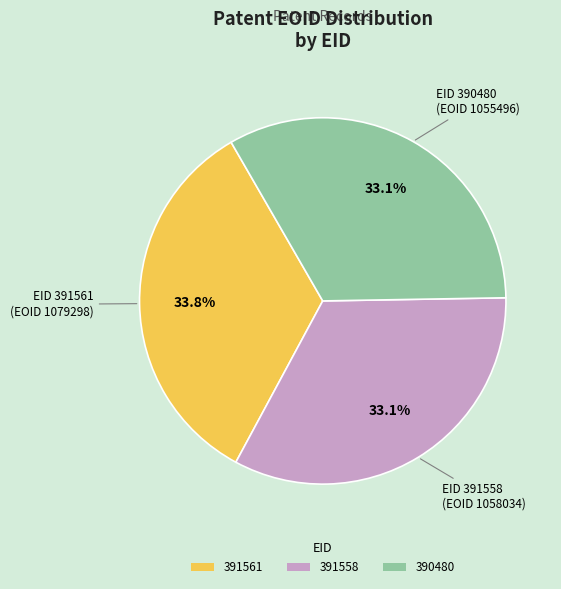

Is there a majority slice in this chart?

No